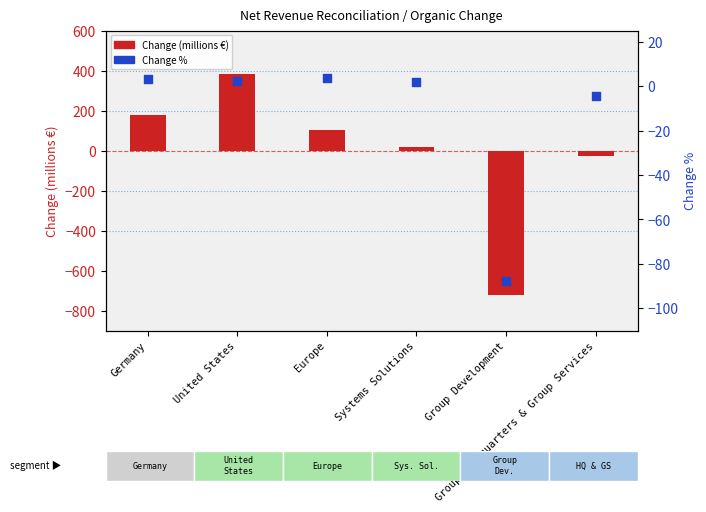

What is the total value across all series at United States?

384.1